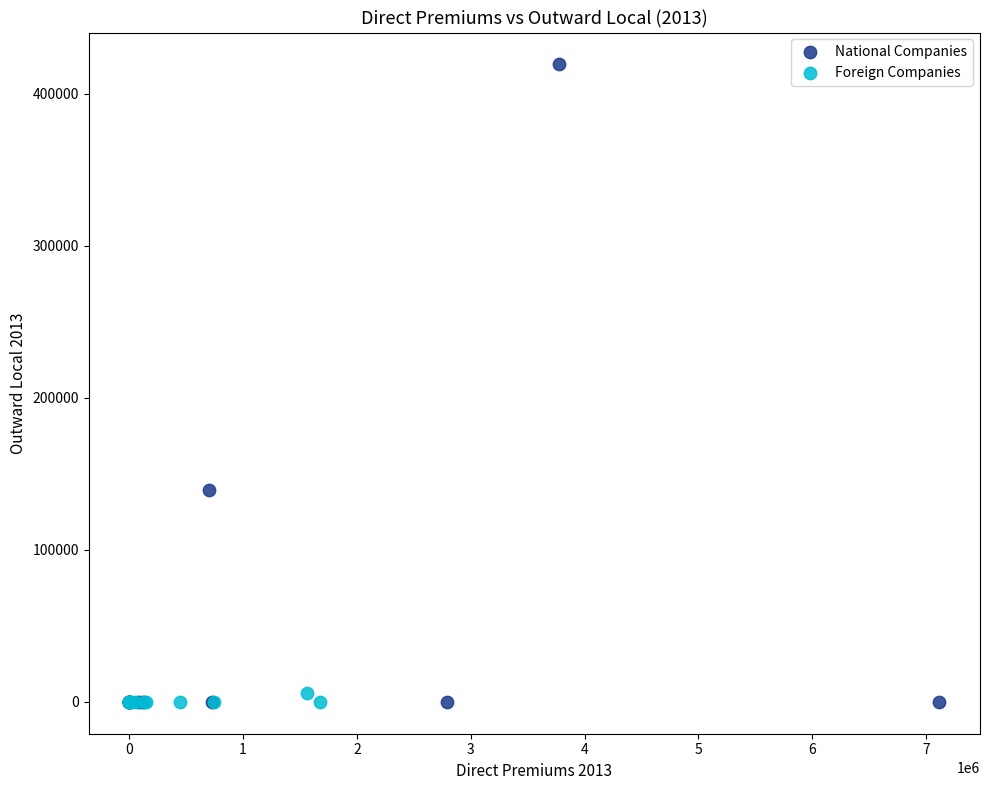

Which series reaches the maximum Y coordinate?

National Companies